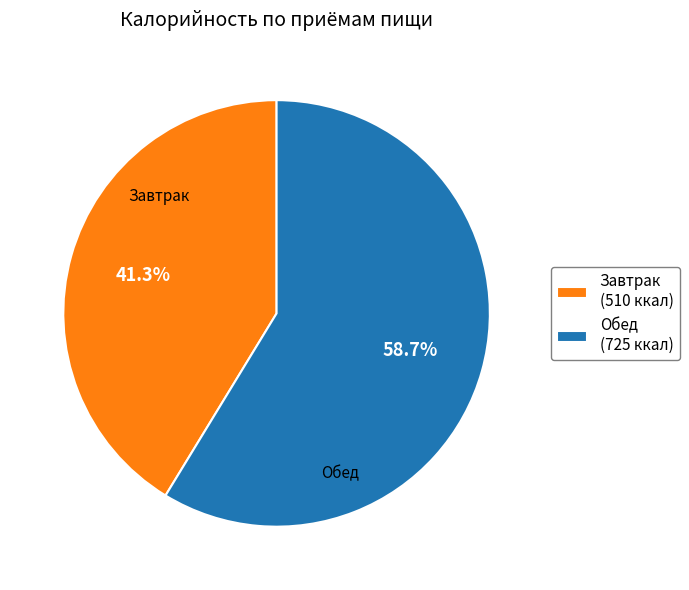

How many slices are in this pie chart?

2